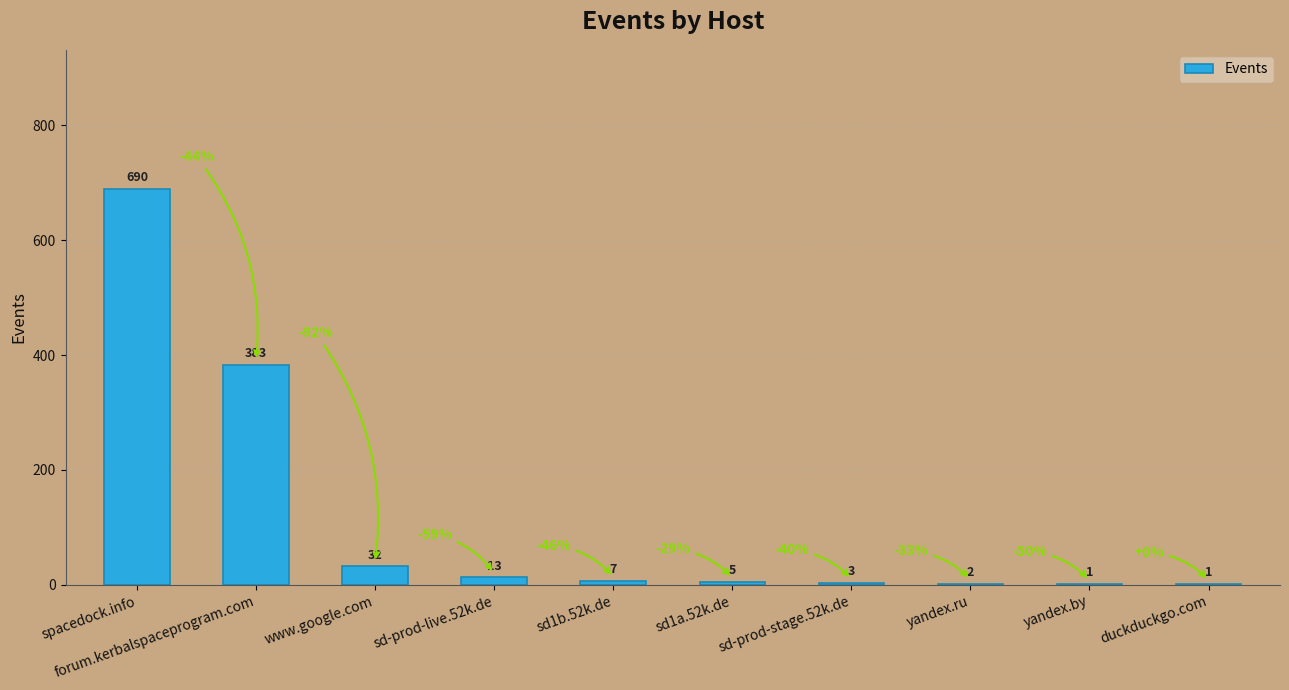

What is the average value?

114